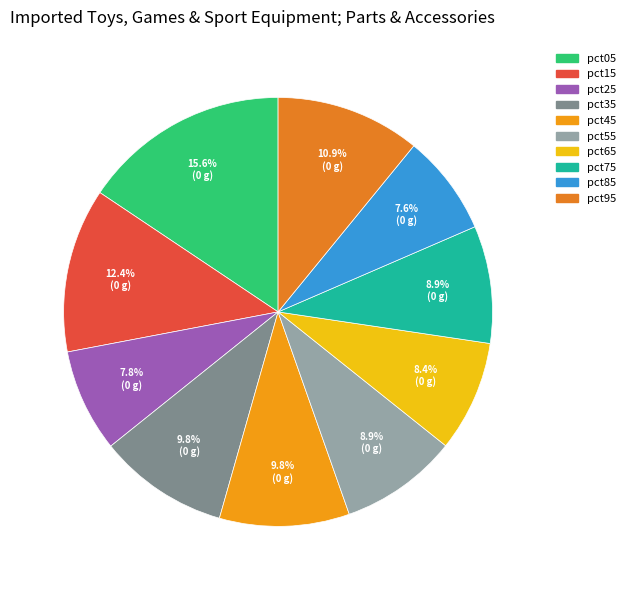

Which has a higher value, pct85 or pct55?

pct55